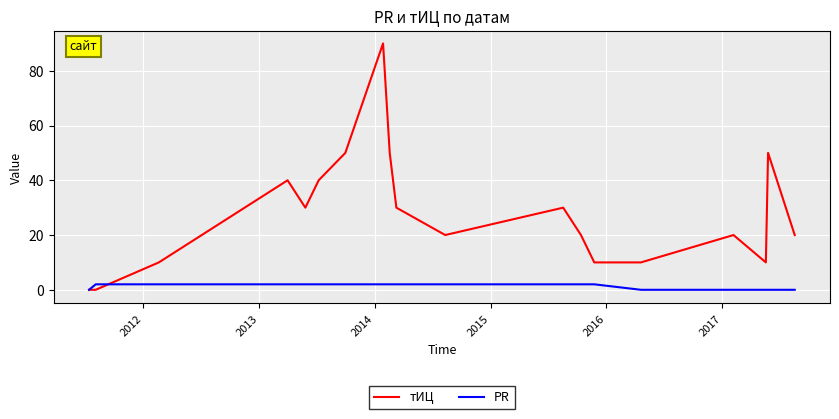

Rank the series by their average value, from highest to lowest.

тИЦ, PR